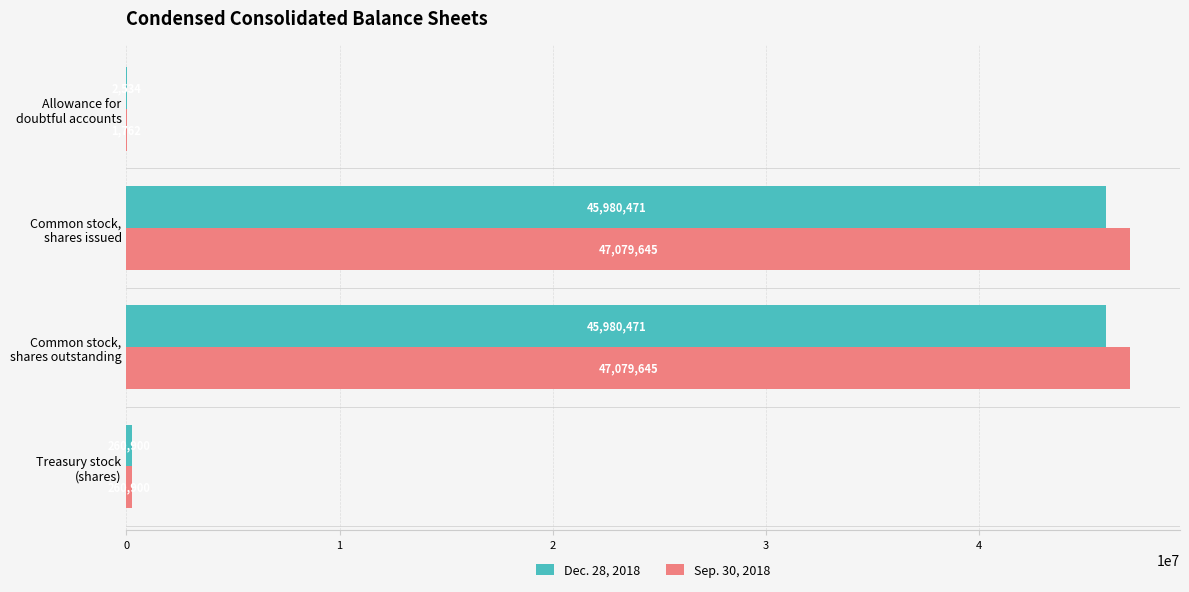

What is the greatest value displayed?

47079645